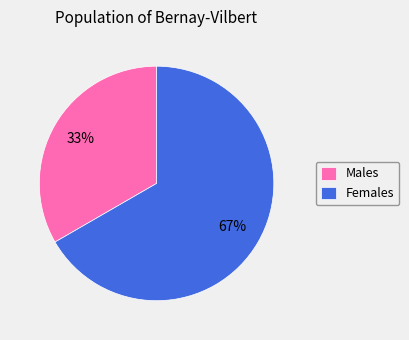

Do Males and Females together represent more than half of the pie?

Yes